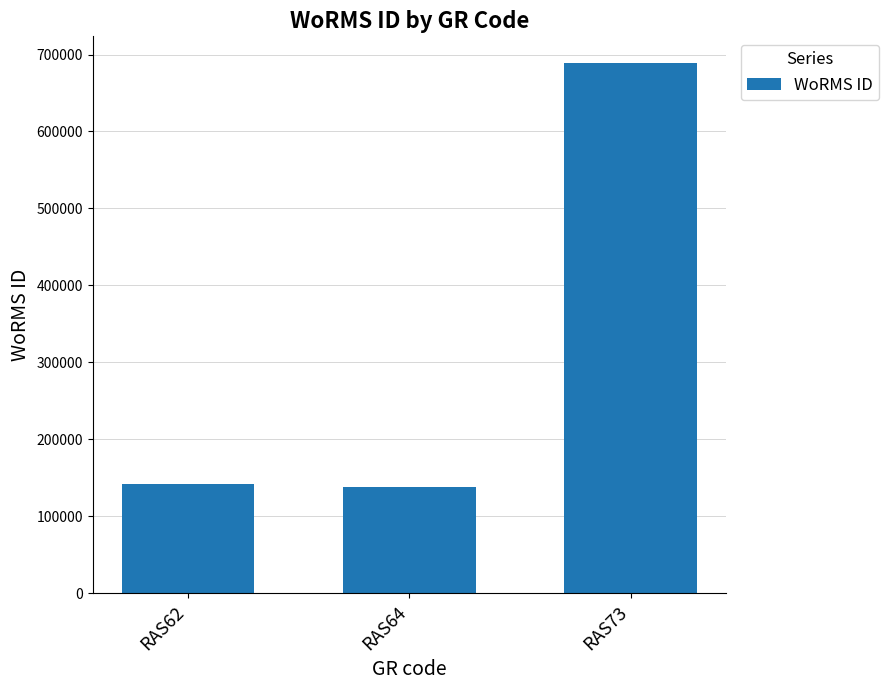

Between RAS62 and RAS73, which is larger?

RAS73